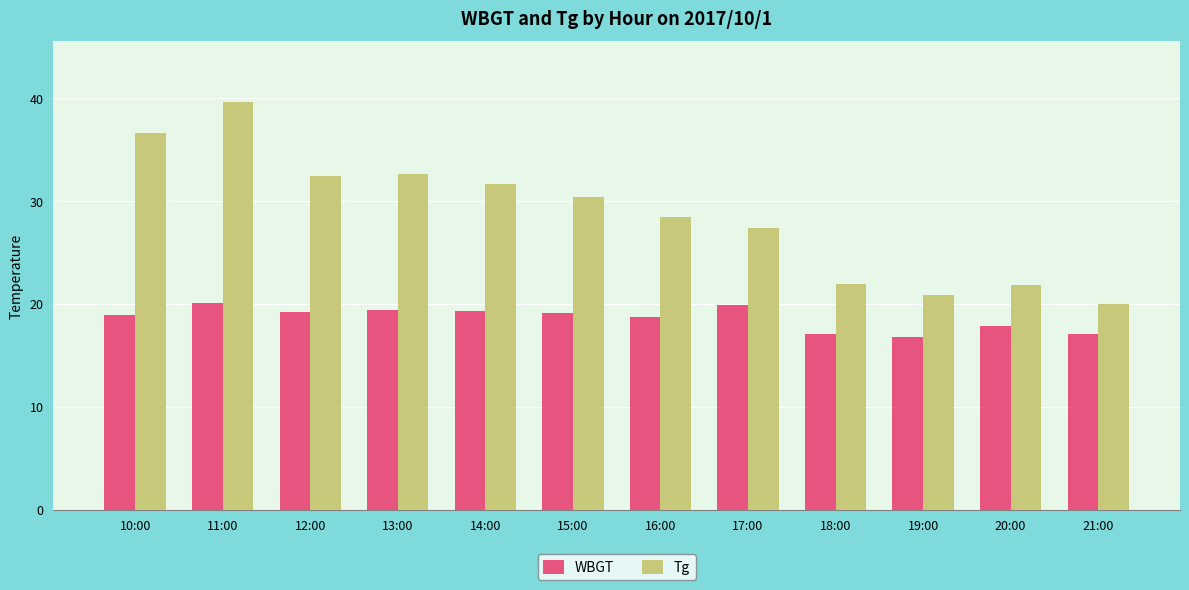

Which series has the largest total across all categories?

Tg